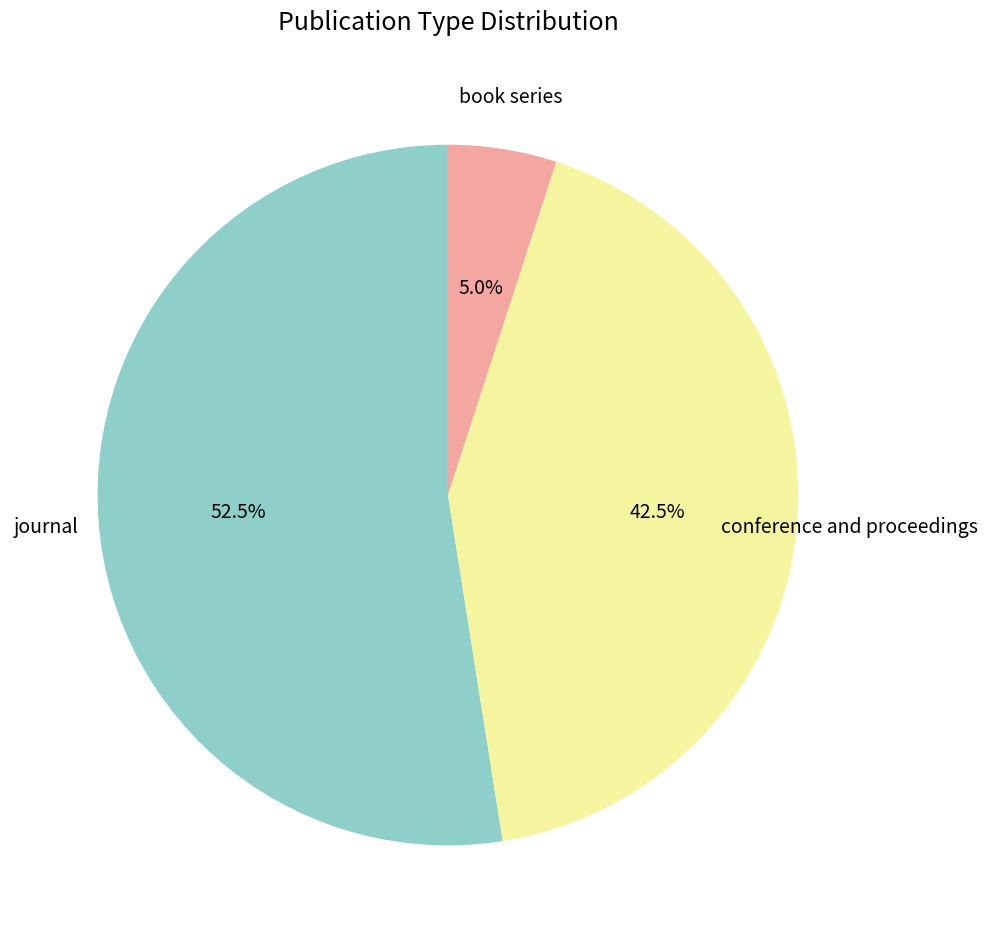

Is the sum of conference and proceedings and book series greater than half?

No